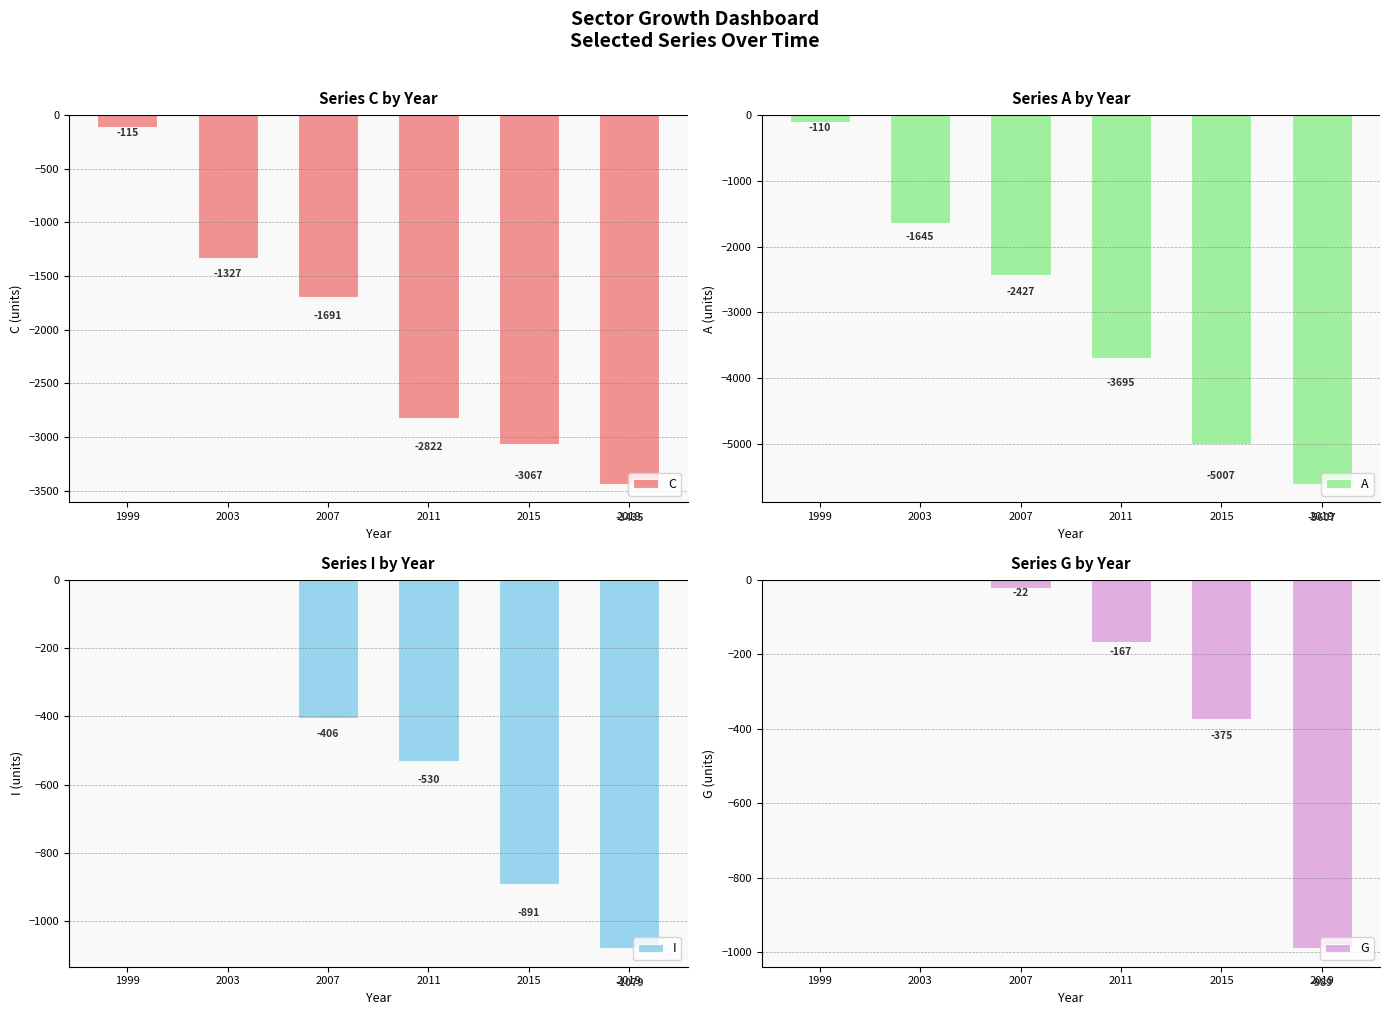

What is the difference between the maximum and minimum values in the C series?

3320